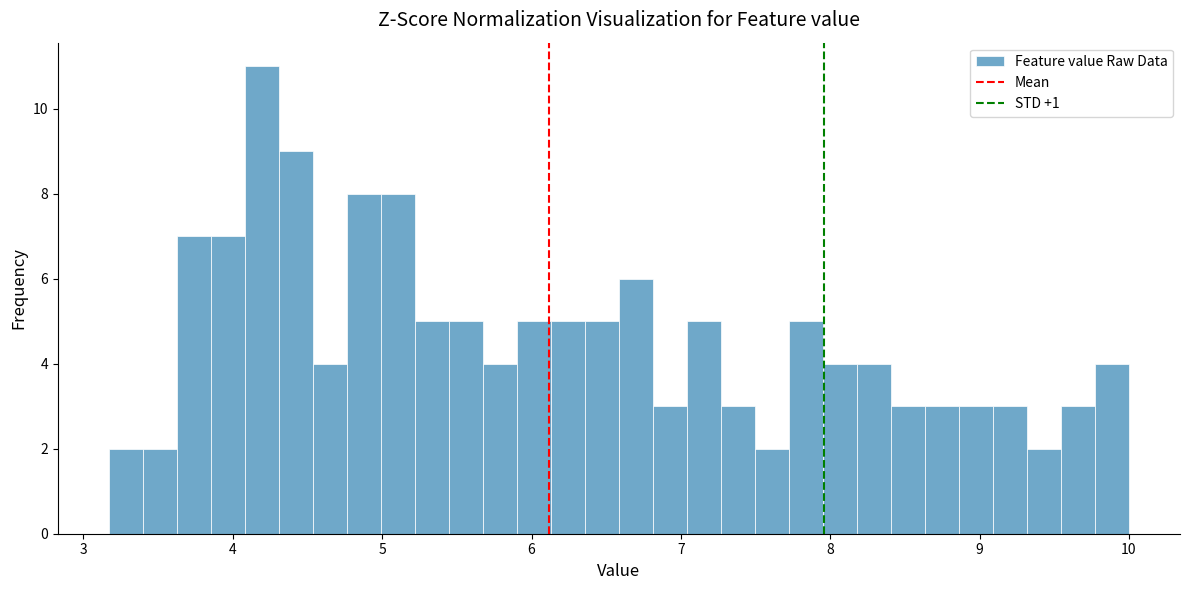

Around what value on the x-axis is the tallest bar? Give the approximate position of its centre, as read against the axis.

4.2